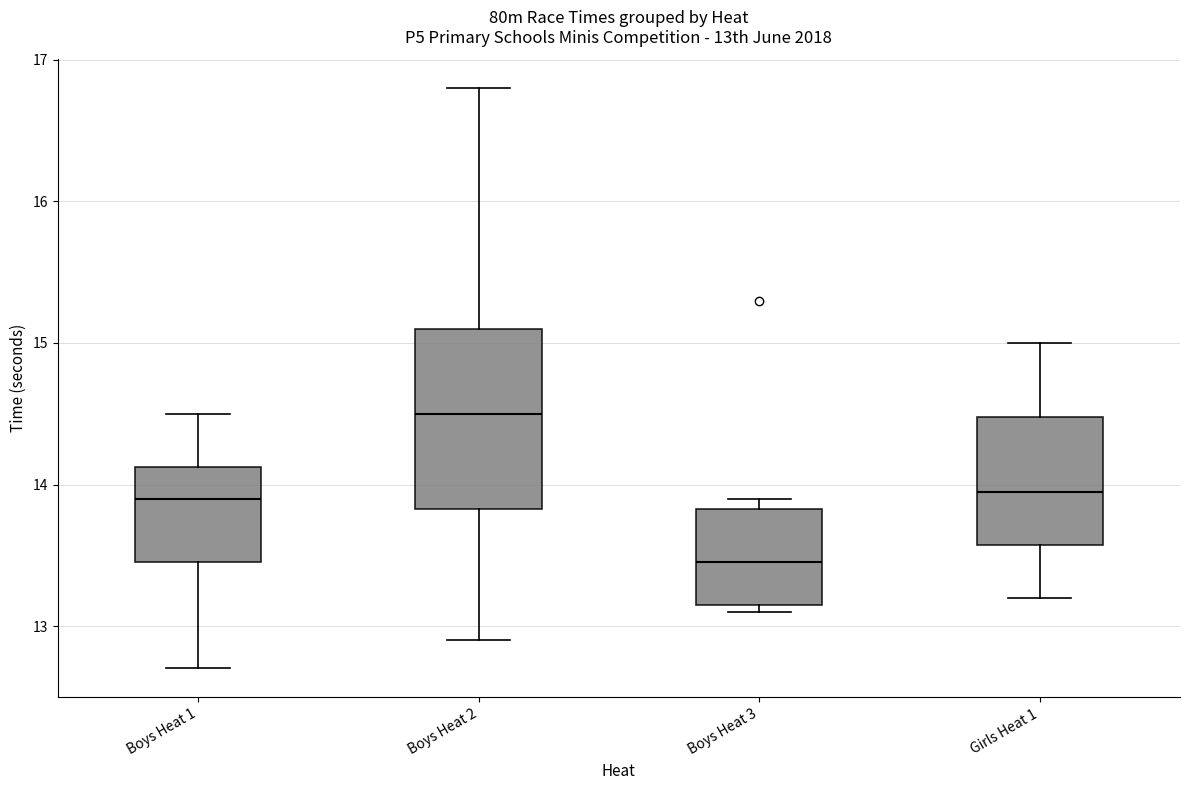

Where is the upper edge of the box for Boys Heat 3 on the y-axis? The values are not printed on the chart, so give them approximately, as read against the axis.

13.8